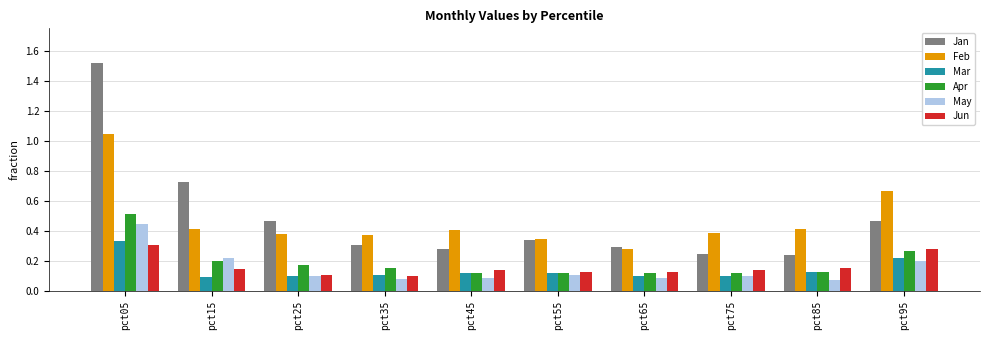

Count the Jan values in the range 0 to 1.

9